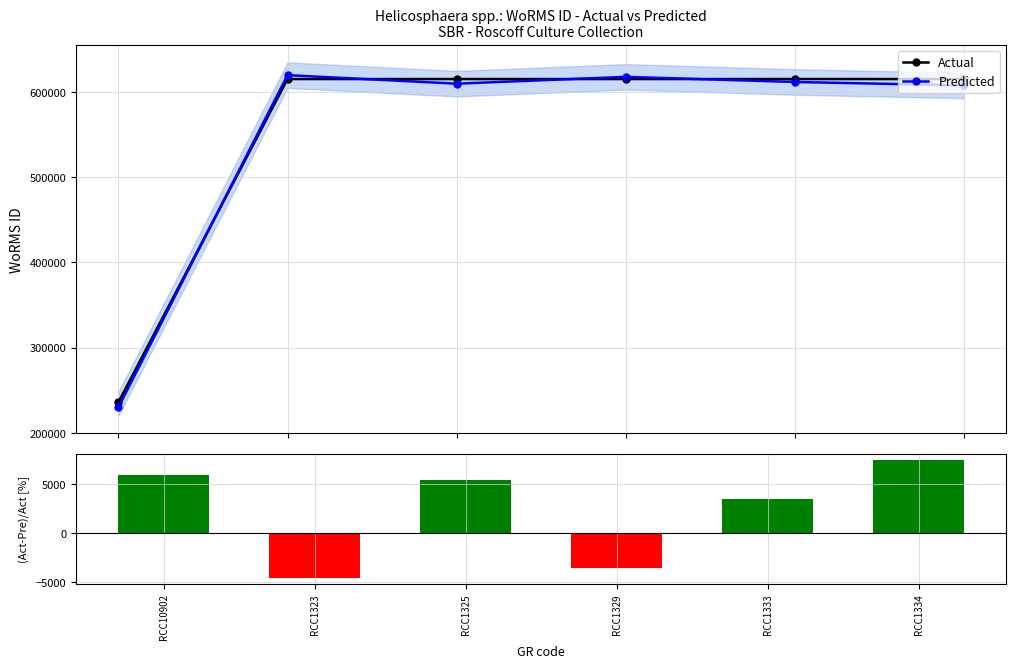

At which label does Predicted reach its minimum?

RCC10902